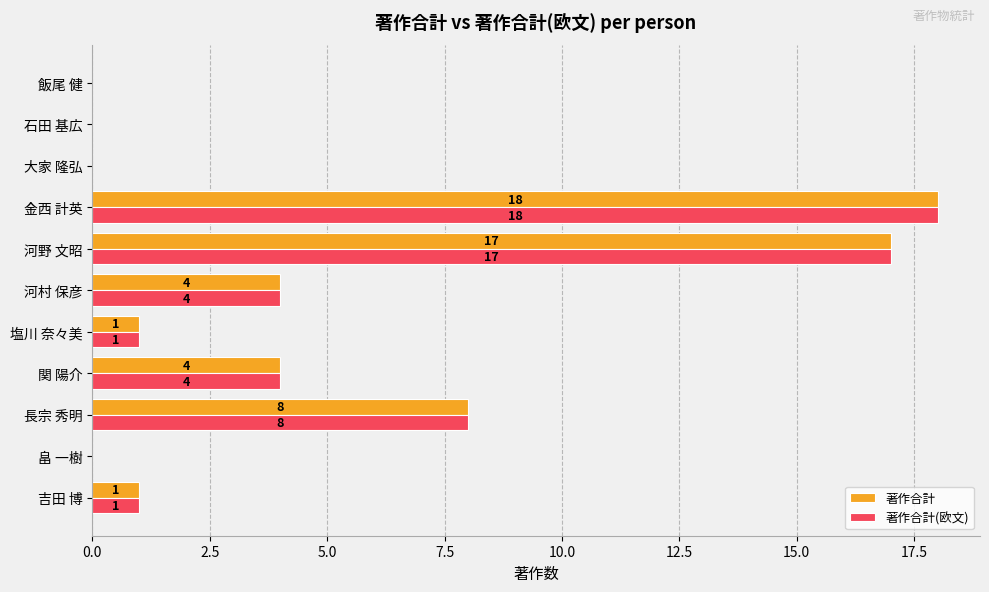

What is the average value of the 著作合計 series?

5